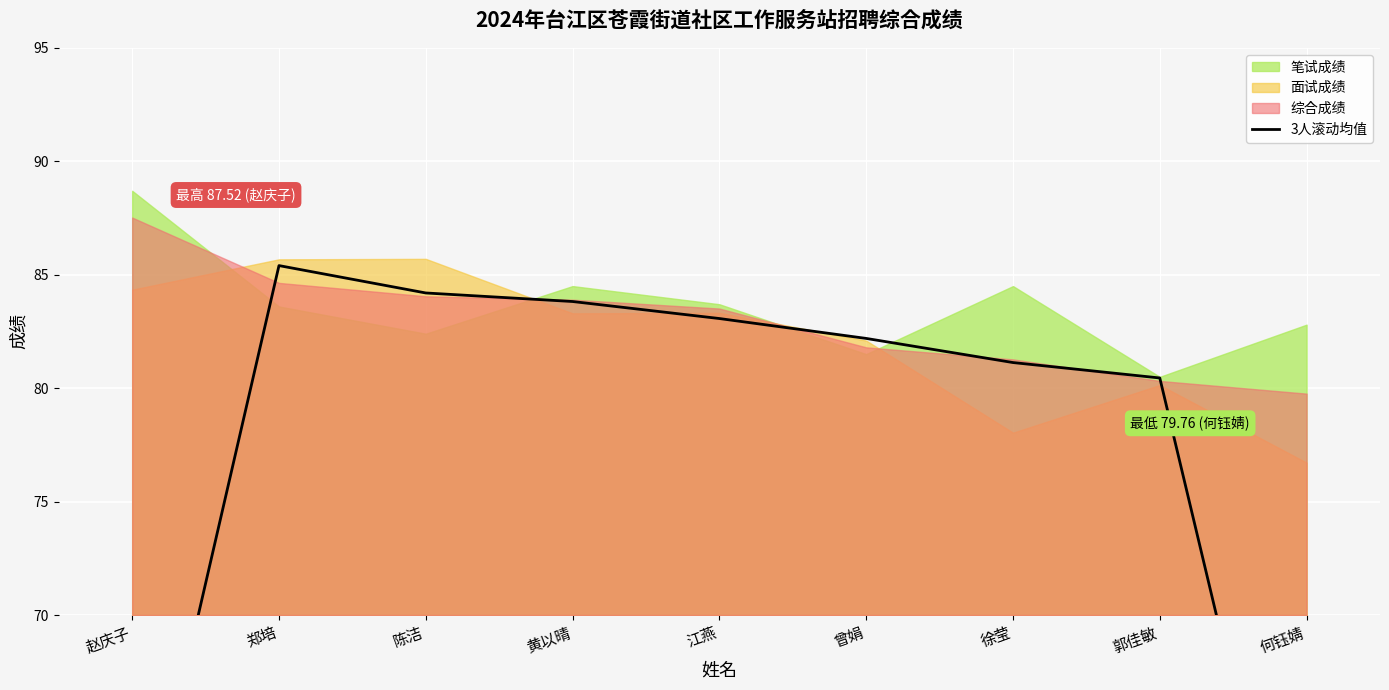

How many values are below 82?

4